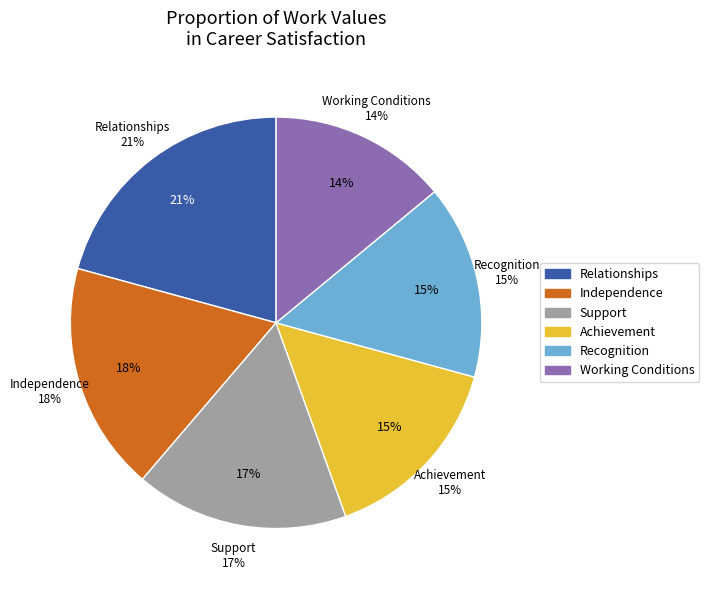

Combined, what portion of the pie is Working Conditions and Recognition?

29.2%